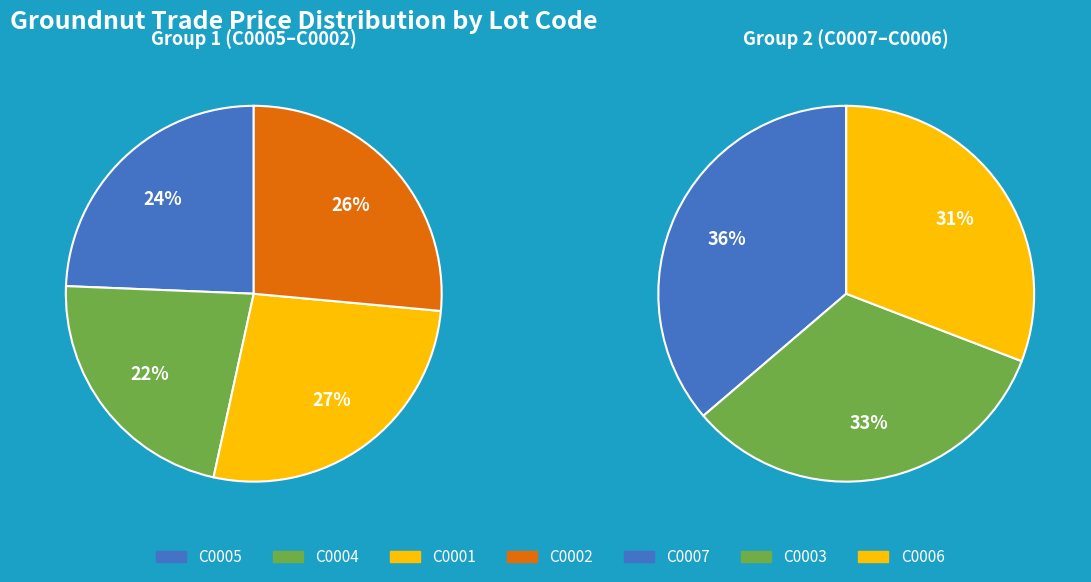

Is there any slice that represents more than half of the pie?

No